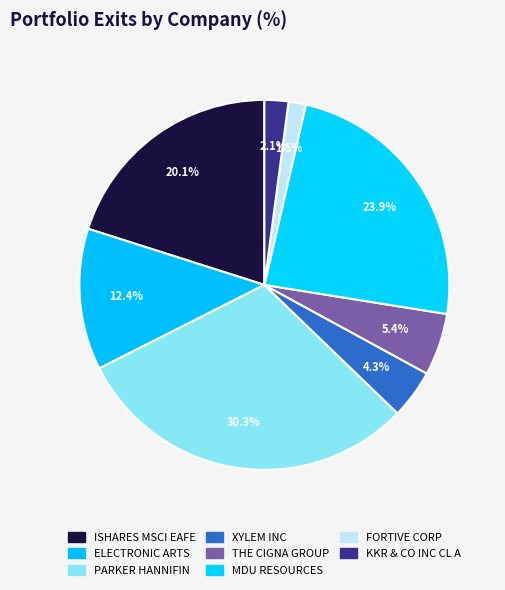

Which category has the smallest portion of the pie?

FORTIVE CORP